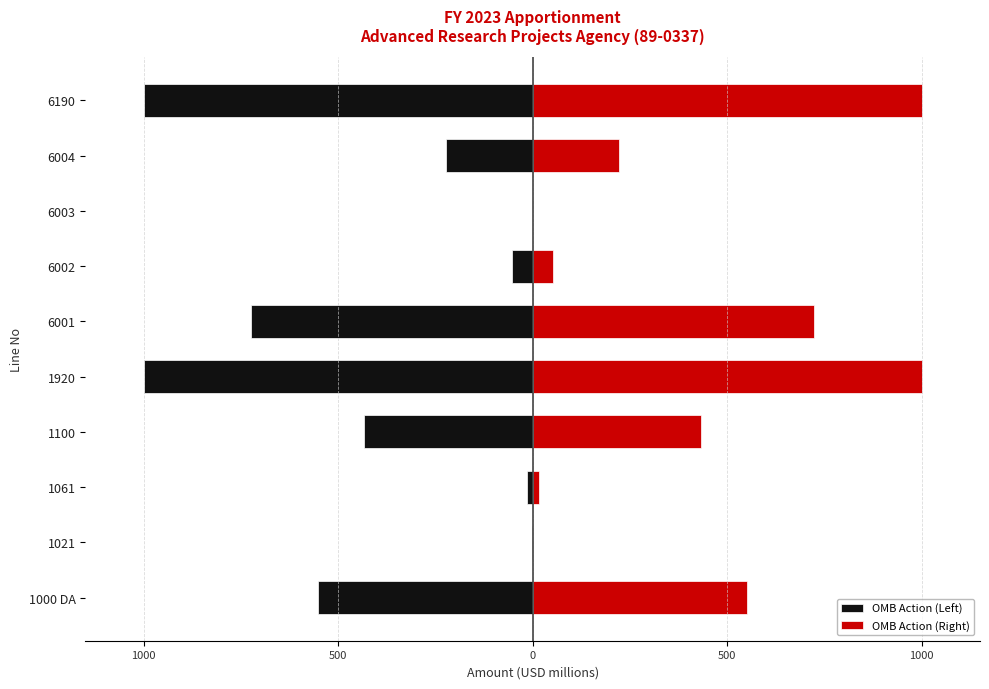

Is it true that OMB Action (Right) equals 222.8 at 6004?

True